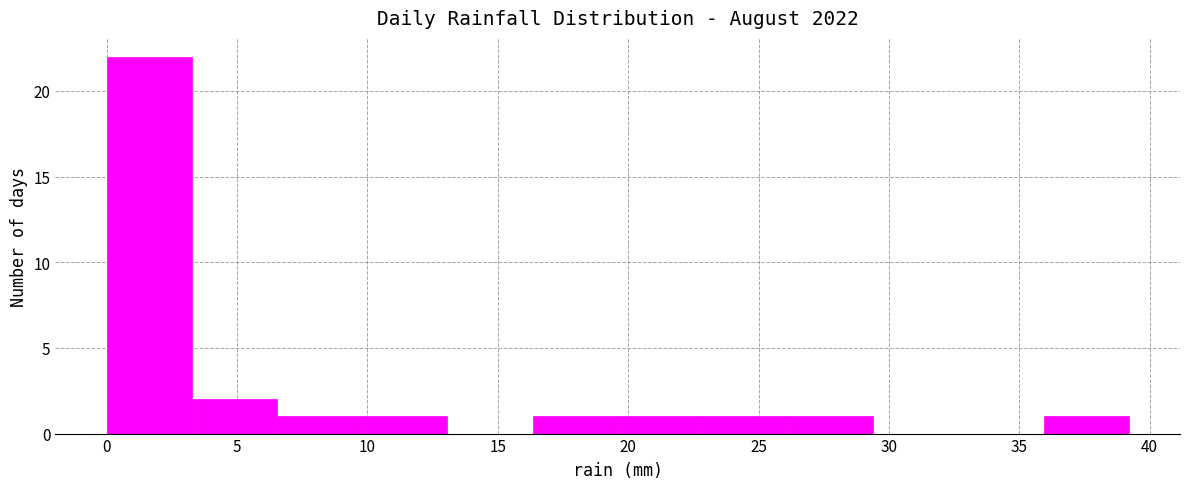

Reading left to right, list every bar in this chart as the range it spans on the x-axis followed by its height. Neither the bar edges nor the heights are printed on the chart, so give them approximately, as read against the axes.

0.0 to 3.5: 22
3.5 to 6.5: 2
6.5 to 10.0: 1
10.0 to 13.0: 1
13.0 to 16.5: 0
16.5 to 19.5: 1
19.5 to 23.0: 1
23.0 to 26.0: 1
26.0 to 29.5: 1
29.5 to 32.5: 0
32.5 to 36.0: 0
36.0 to 39.0: 1